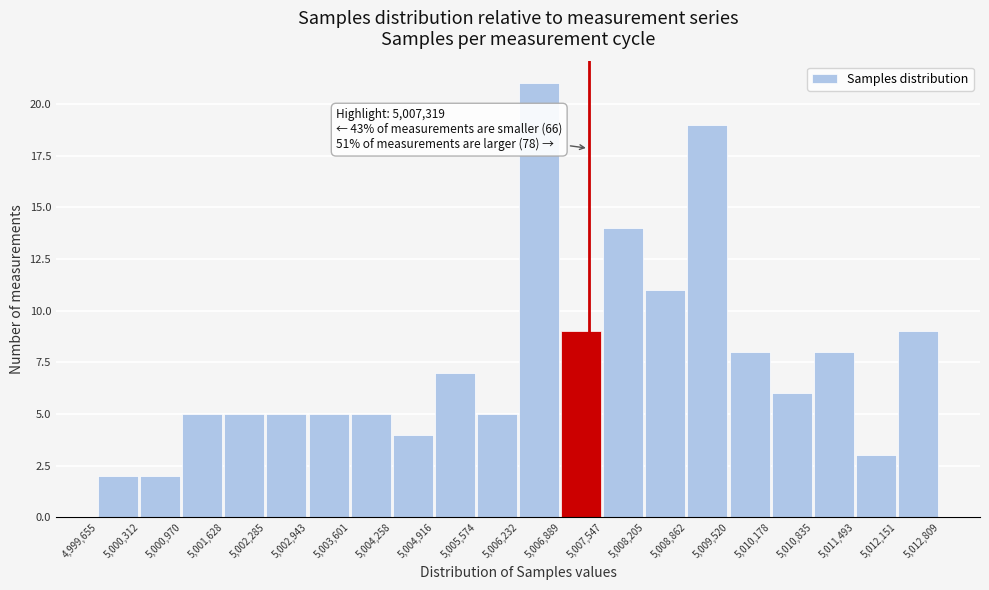

Over which range of the x-axis is the bar tallest?

5,006,232 to 5,006,889